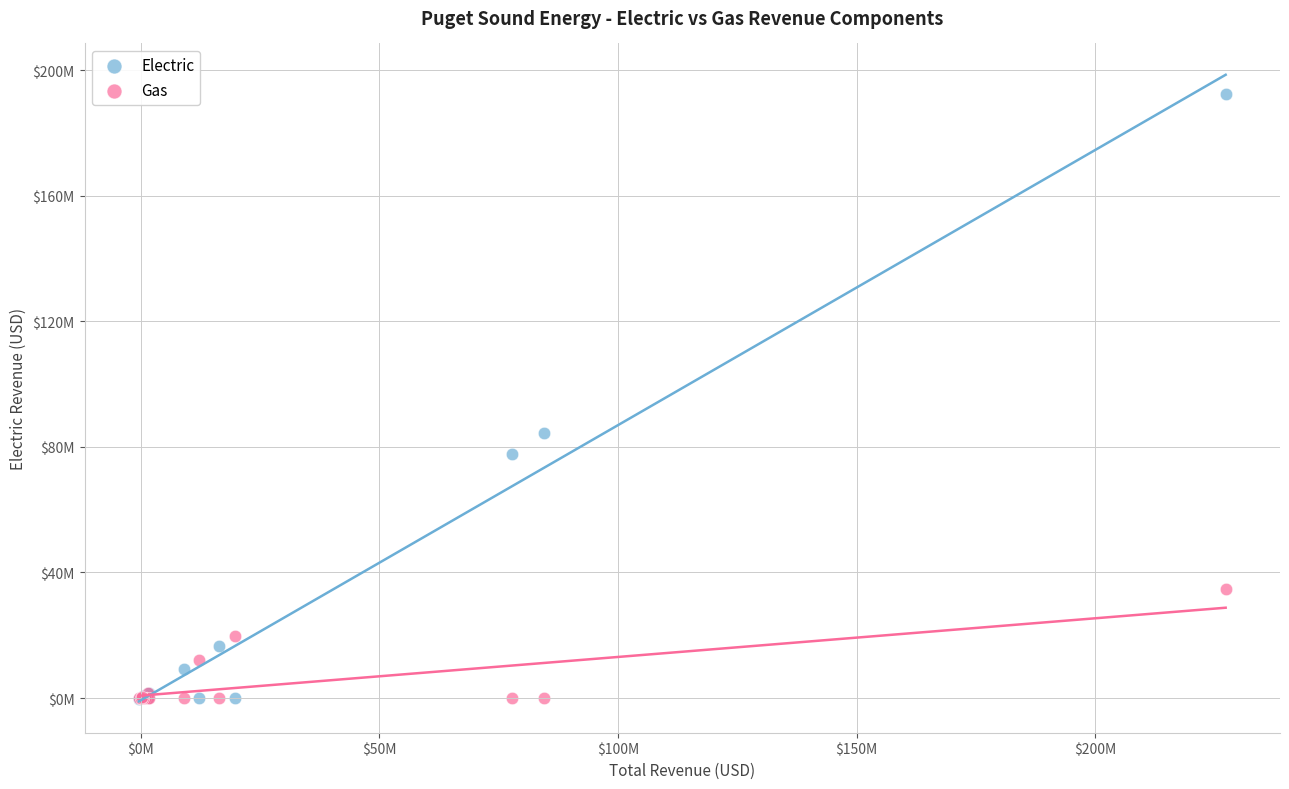

Which series has the largest Y range (max minus min)?

Electric